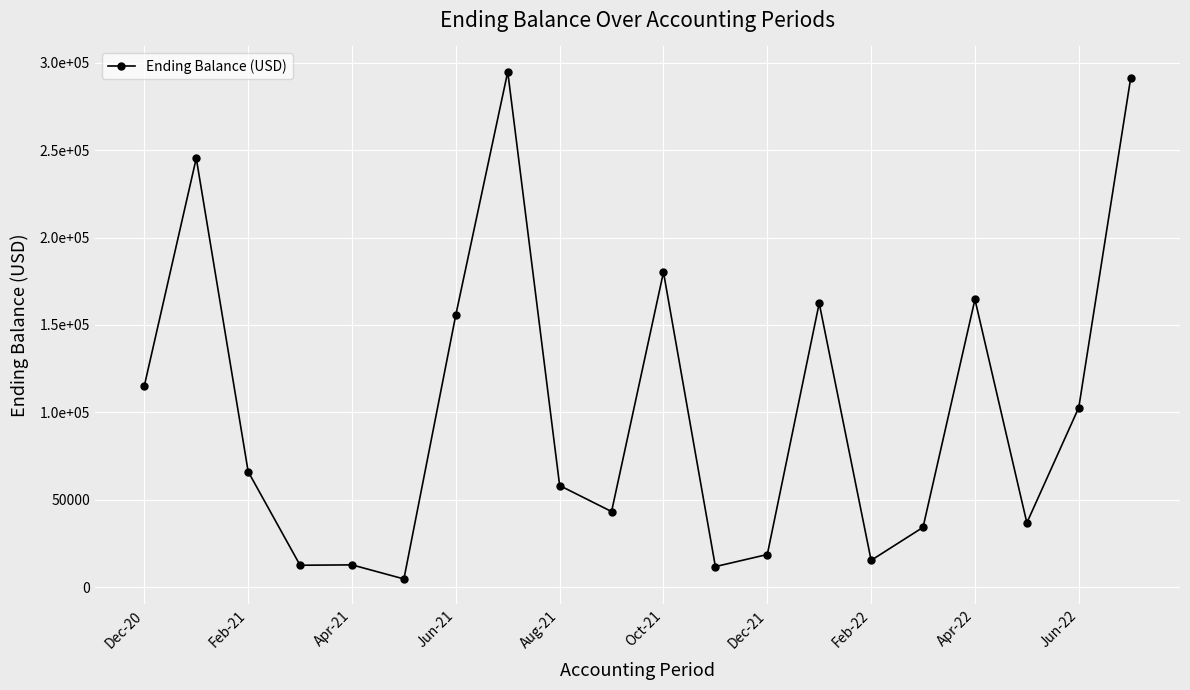

Does the chart have visible grid lines?

Yes